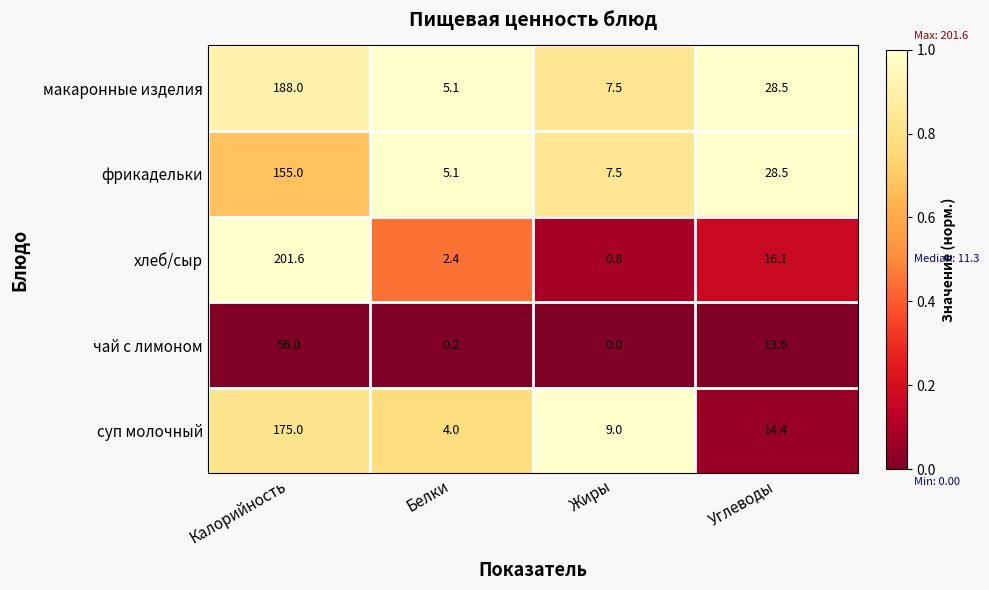

What is the spread (max minus min) of values at Белки?

4.9